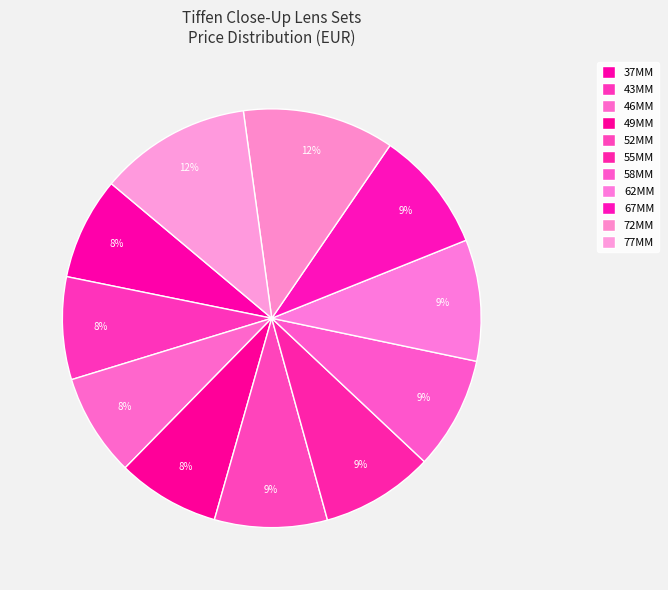

To the nearest percent, what is the difference between the 37MM and 67MM slice percentages?

1%